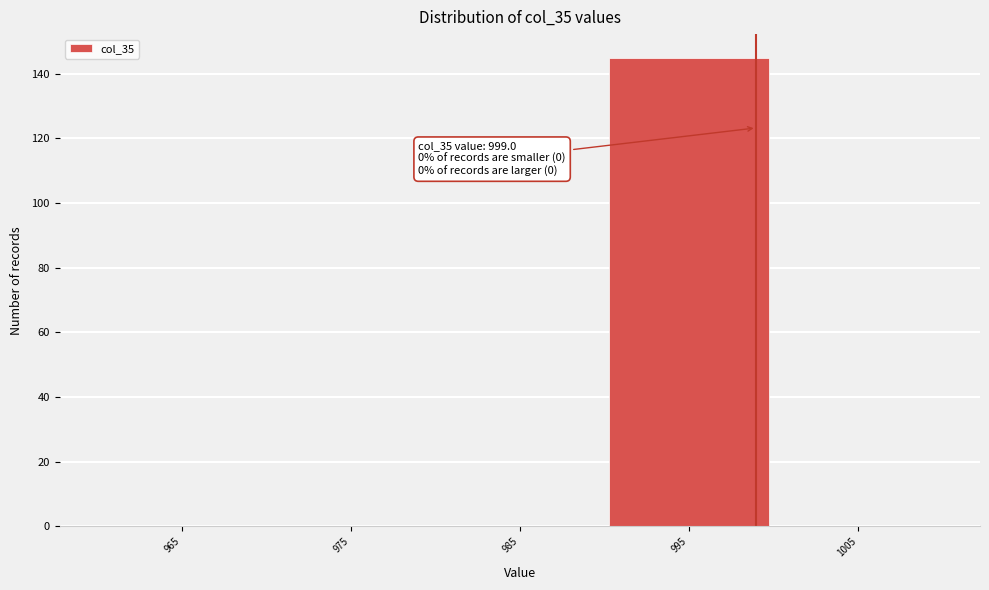

Reading left to right, extract all data points from this chart.

965=0	975=0	985=0	995=145	1005=0